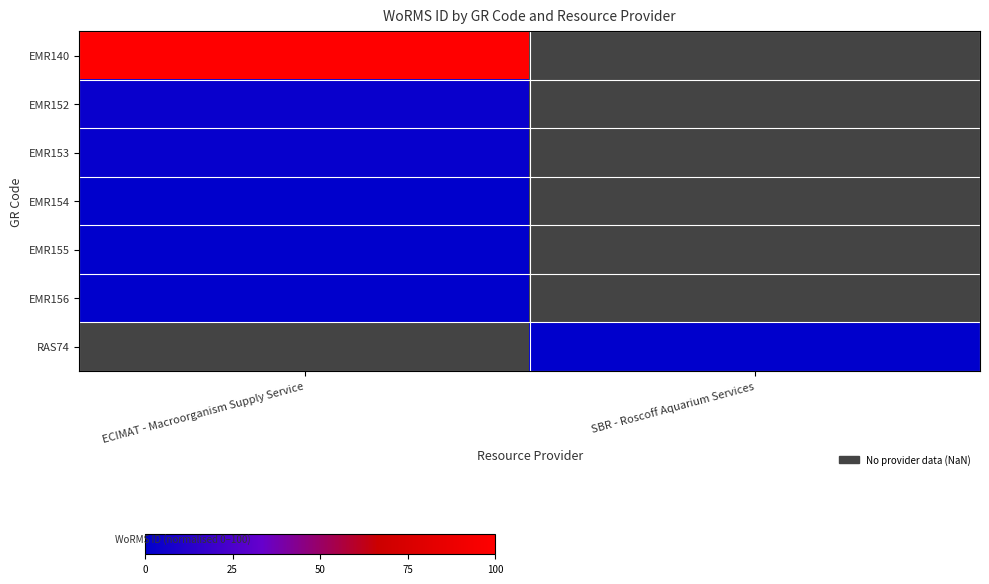

Rank the categories by EMR153 value from lowest to highest.

ECIMAT - Macroorganism Supply Service, SBR - Roscoff Aquarium Services